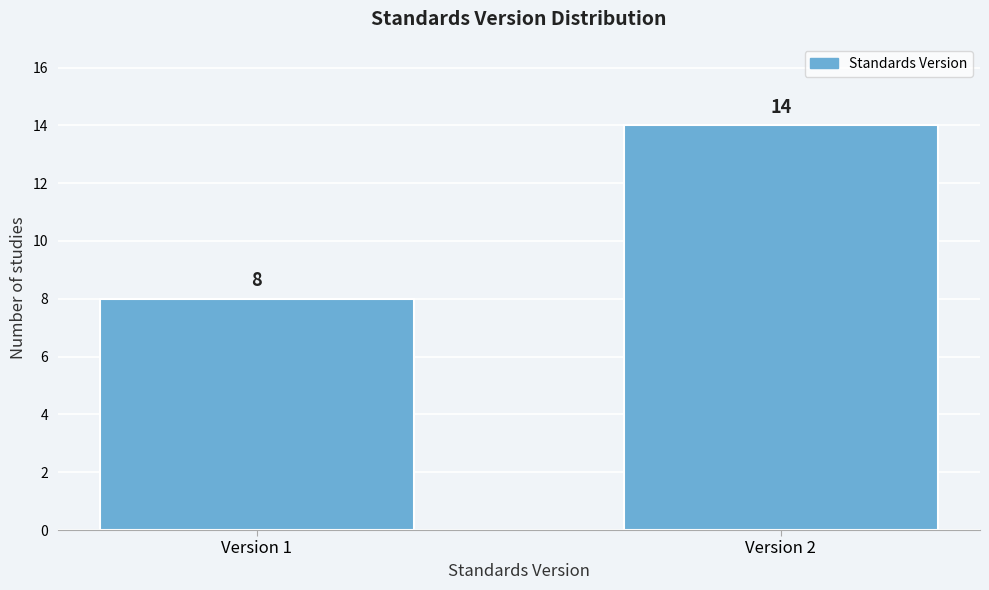

Reading right to left, transcribe all the data shown in this chart.

Version 2=14	Version 1=8